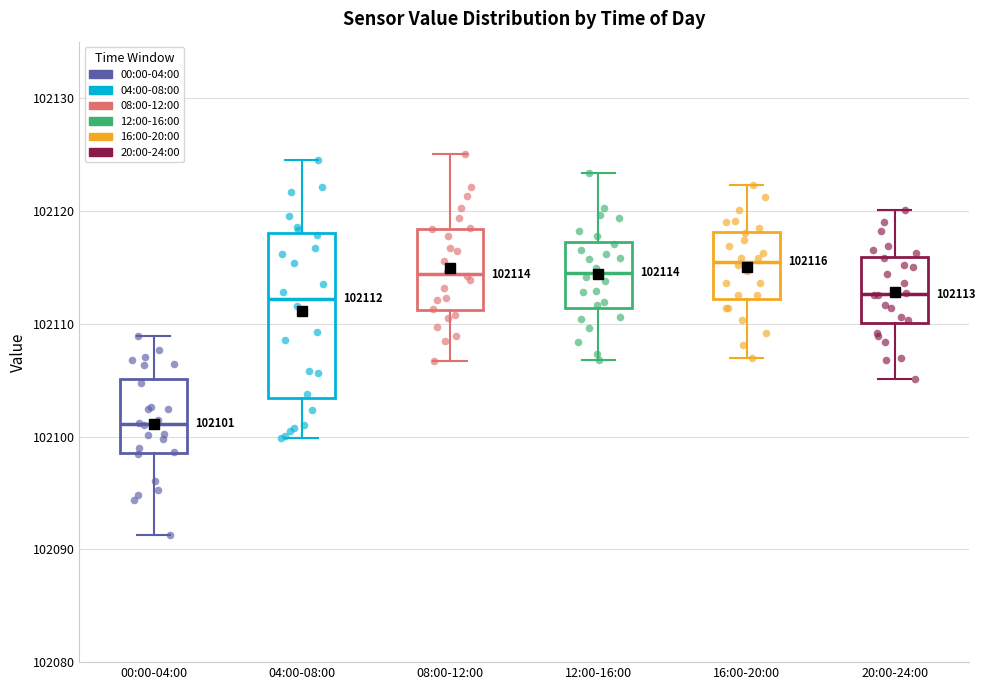

Which box is the tallest, from its lower edge to its upper edge?

04:00-08:00